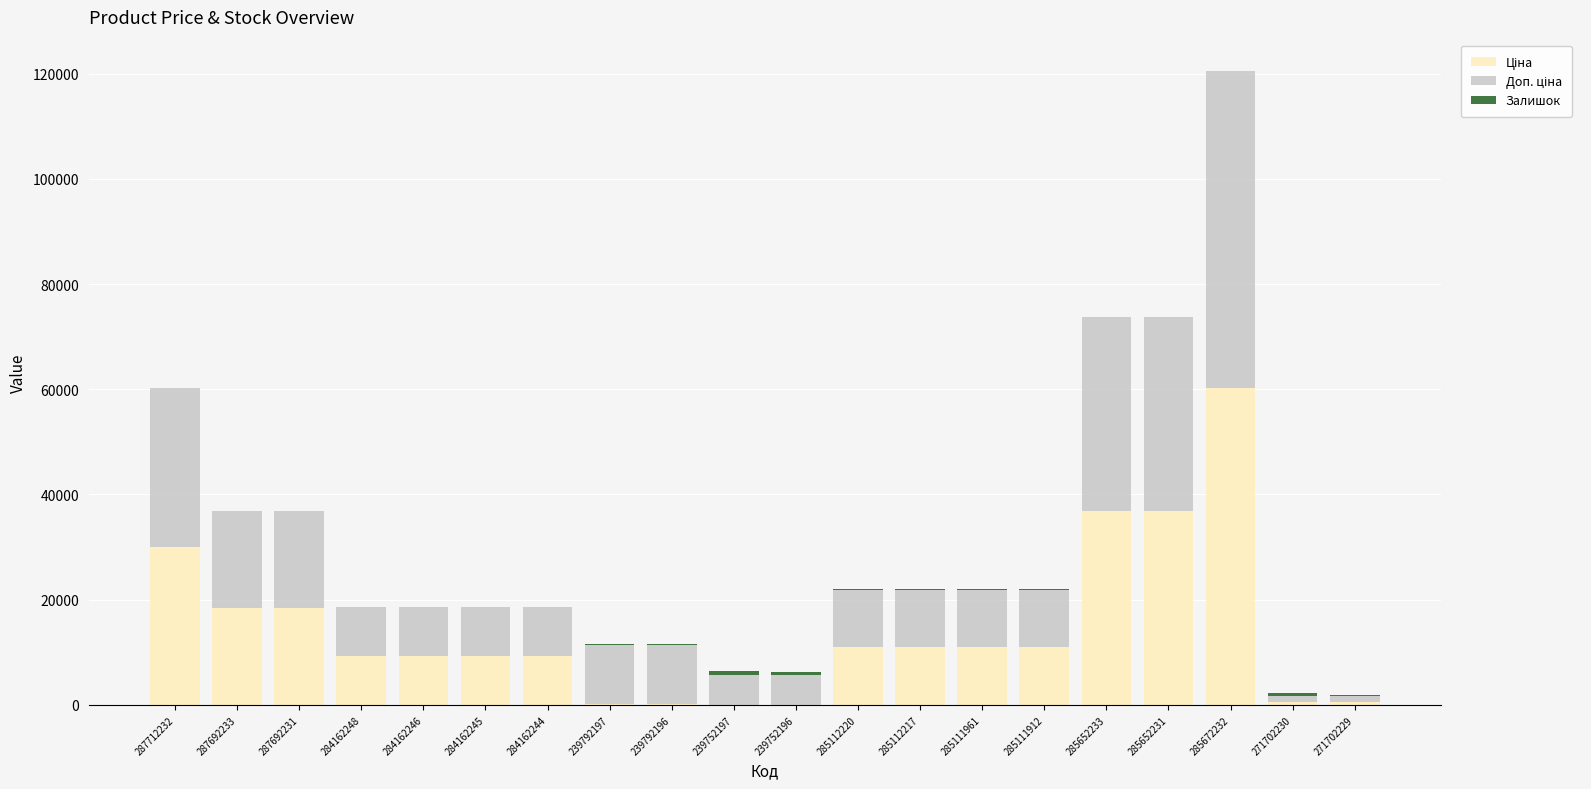

At which category is the sum across all series the highest?

285672232